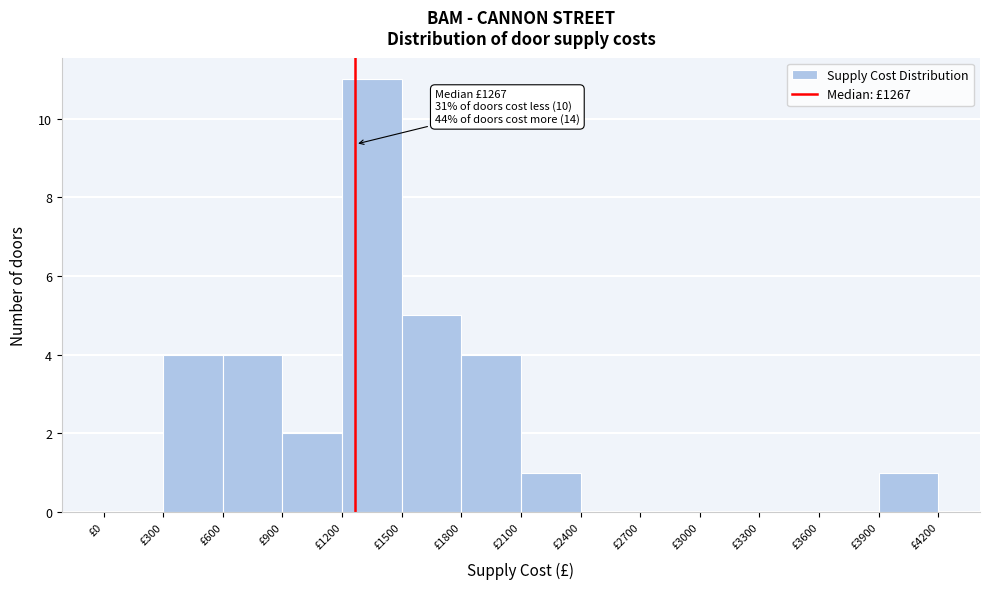

Which range on the x-axis has the tallest bar?

1200 to 1500